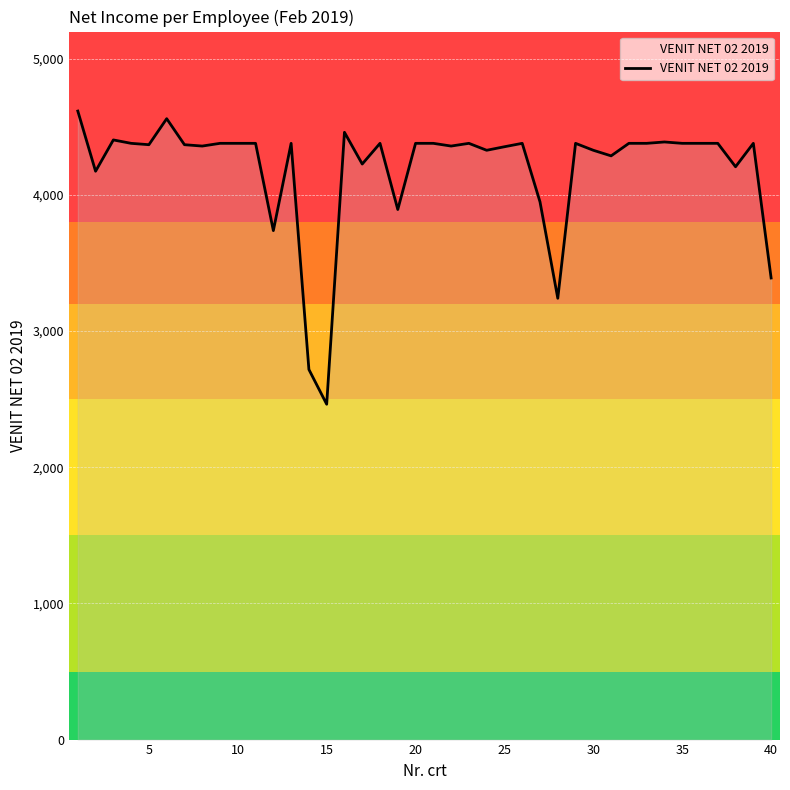

What is the difference between the maximum and minimum values?

2153